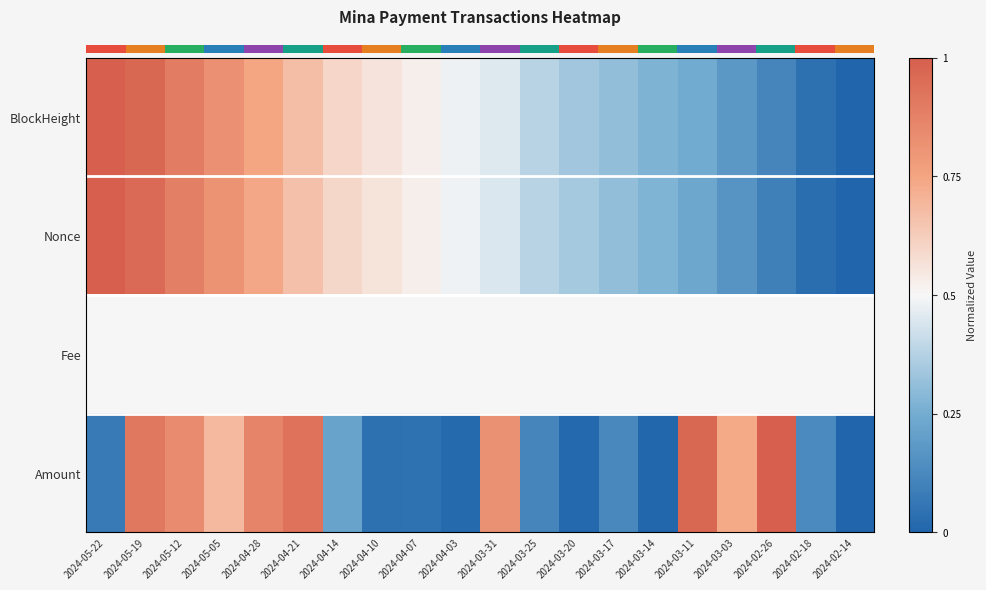

At which category is the sum across all series the highest?

2024-05-19